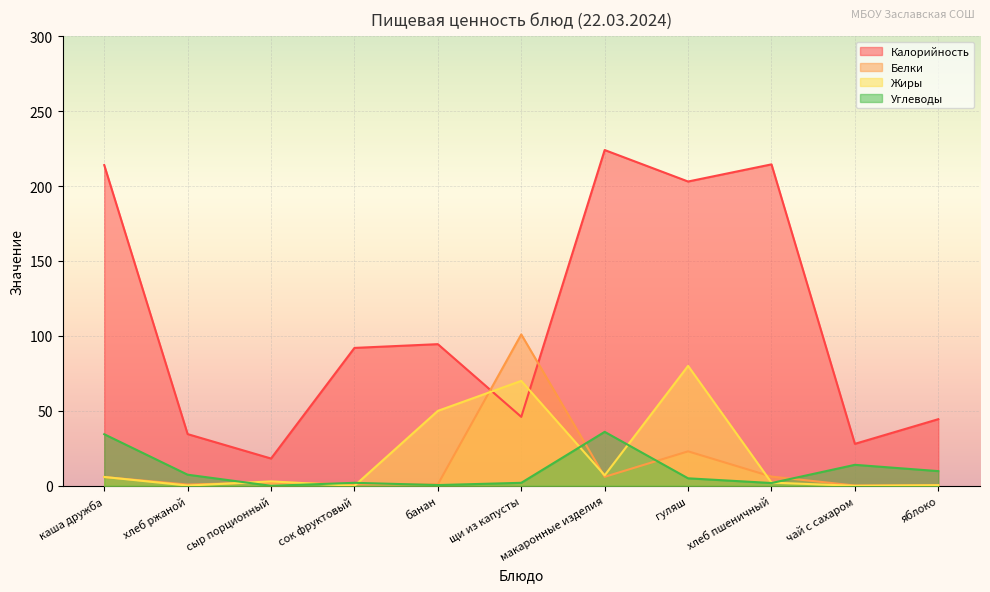

What are all the series names shown in the legend?

Калорийность, Белки, Жиры, Углеводы